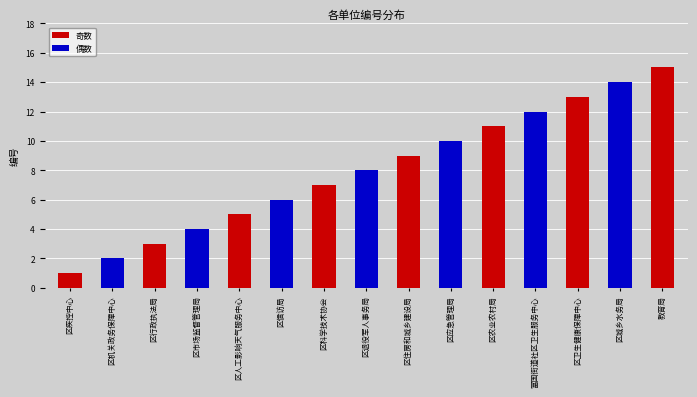

Rank the categories by value from highest to lowest.

教育局, 区城乡水务局, 区卫生健康保障中心, 富国街道社区卫生服务中心, 区农业农村局, 区应急管理局, 区住房和城乡建设局, 区退役军人事务局, 区科学技术协会, 区信访局, 区人工影响天气服务中心, 区市场监督管理局, 区行政执法局, 区机关政务保障中心, 区疾控中心